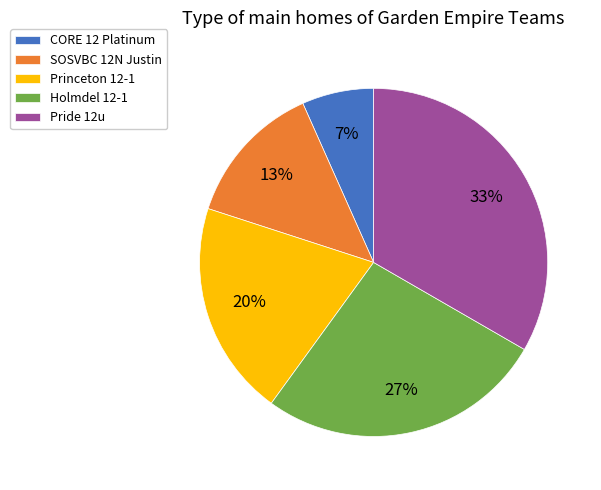

Is the sum of Princeton 12-1 and Pride 12u greater than half?

Yes